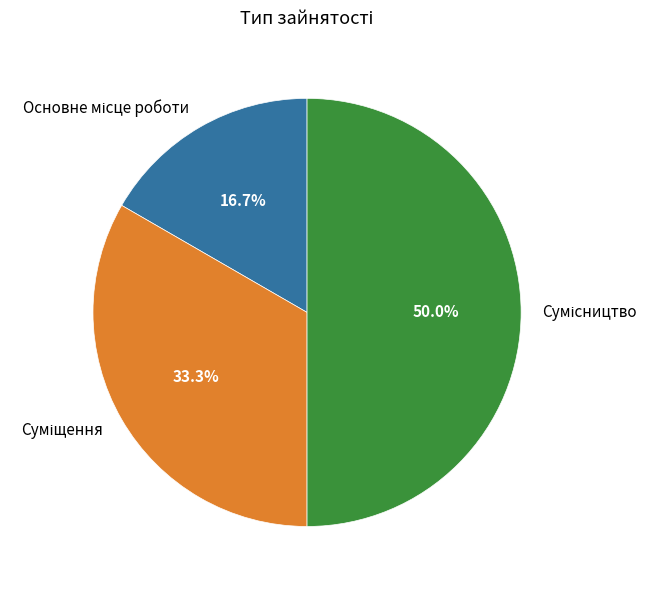

Count the number of slices in the pie.

3